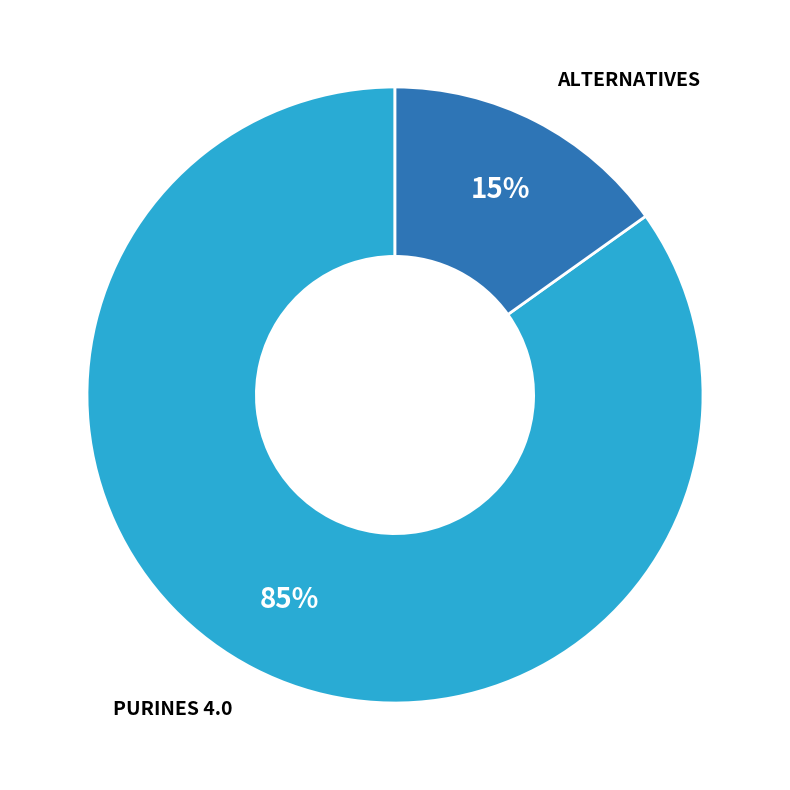

To the nearest percent, what is the average slice percentage?

50%